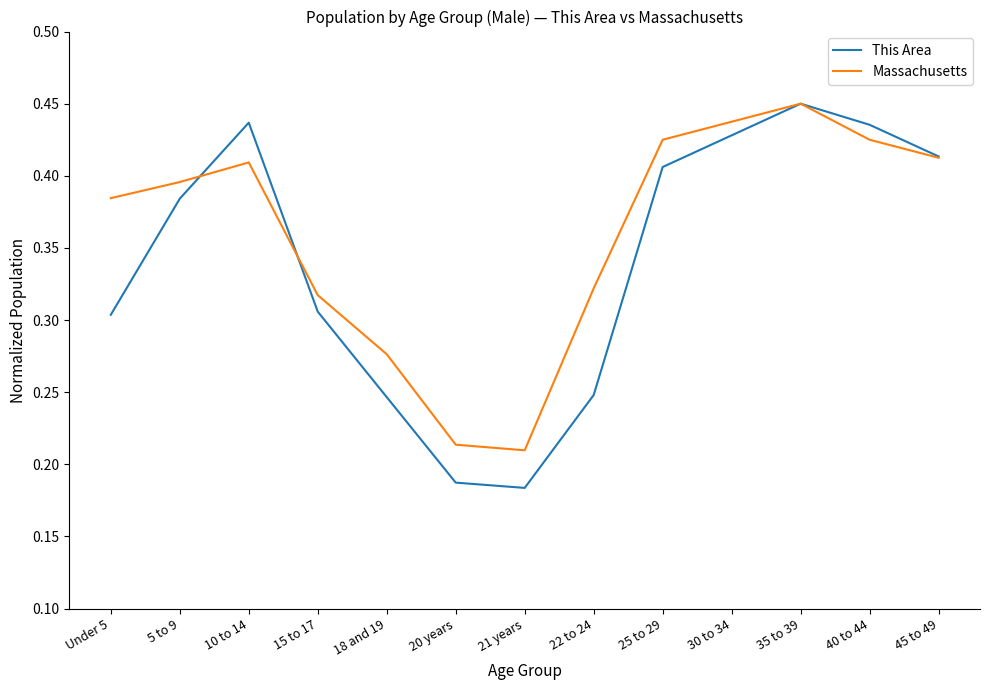

Which series has the largest range (max minus min)?

This Area